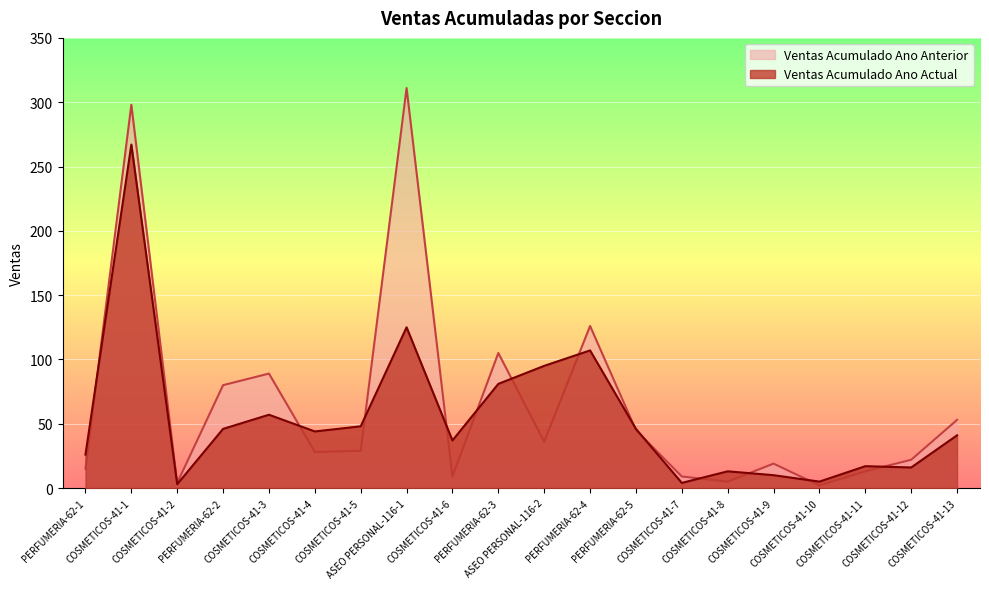

After their last crossing, which series has the higher values: Ventas Acumulado Ano Anterior or Ventas Acumulado Ano Actual?

Ventas Acumulado Ano Anterior